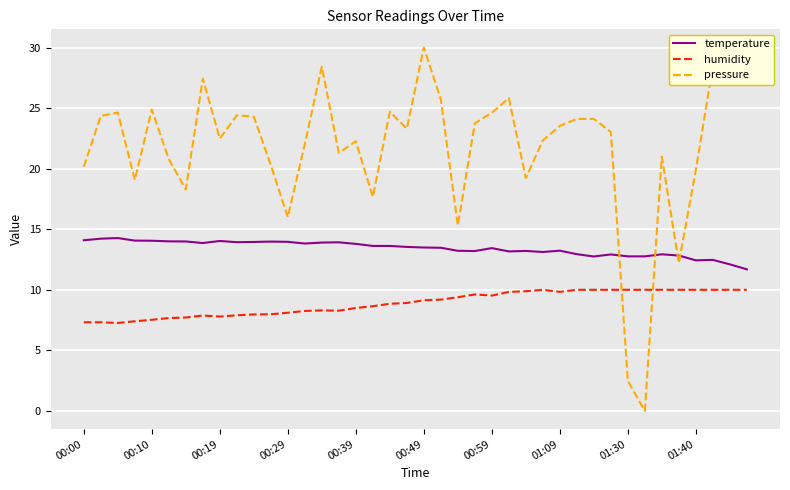

Which series has the widest spread of values?

pressure